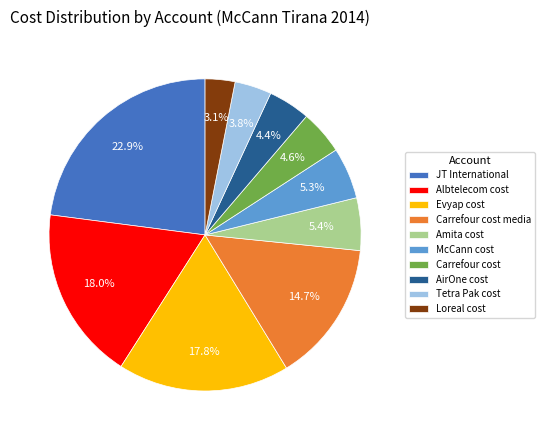

Does any single category account for the majority?

No